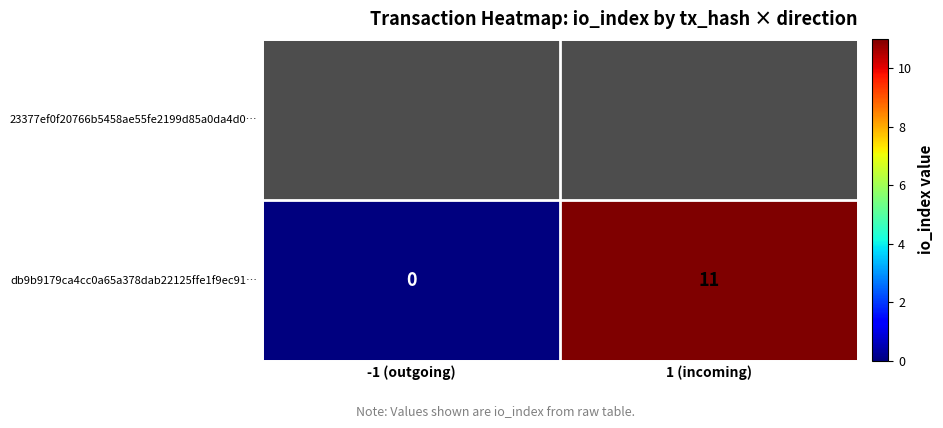

The value at 1 (incoming) is 11. True or false?

True